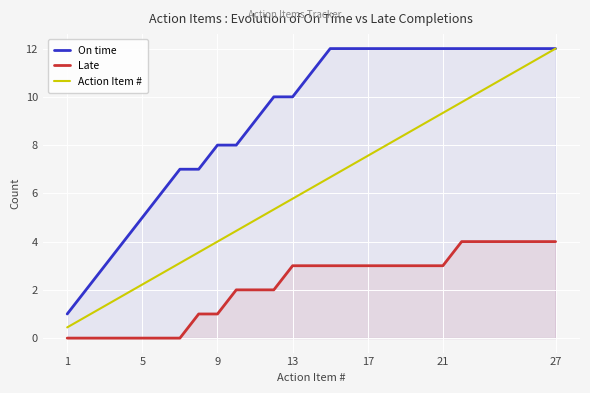

True or false: Action Item # and On time cross at least once.

False